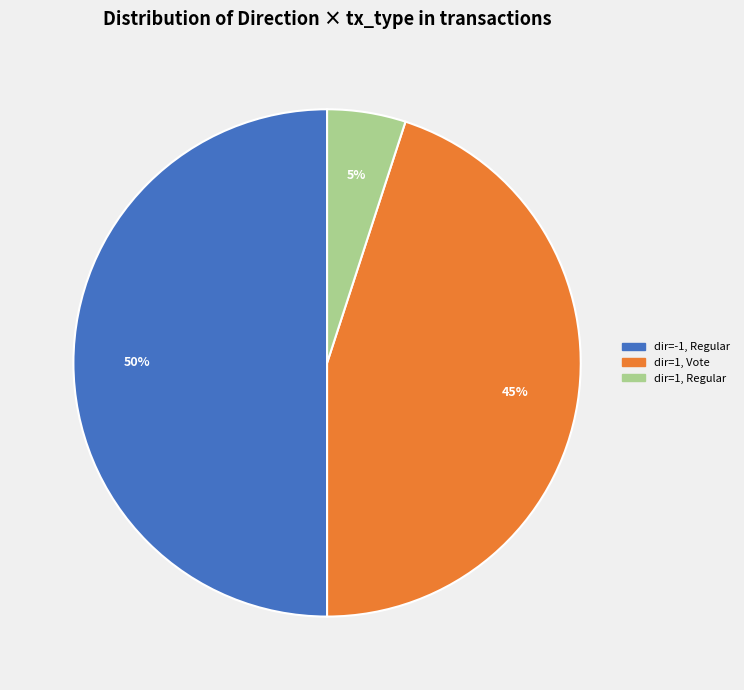

Does dir=1, Vote represent more than half of the total?

No